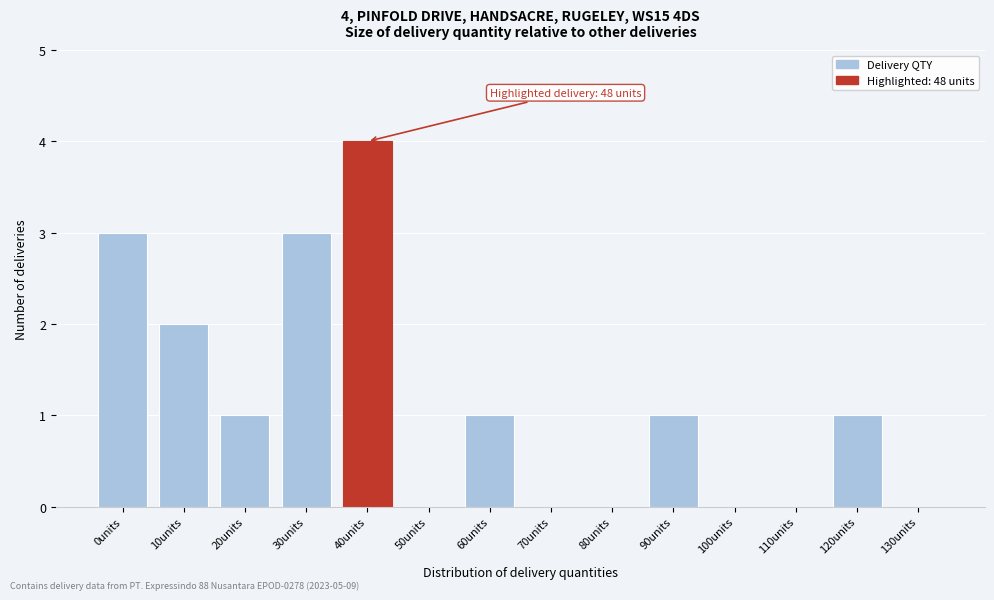

Reading right to left, what are all the values shown in this chart?

130units=0	120units=1	110units=0	100units=0	90units=1	80units=0	70units=0	60units=1	50units=0	40units=4	30units=3	20units=1	10units=2	0units=3